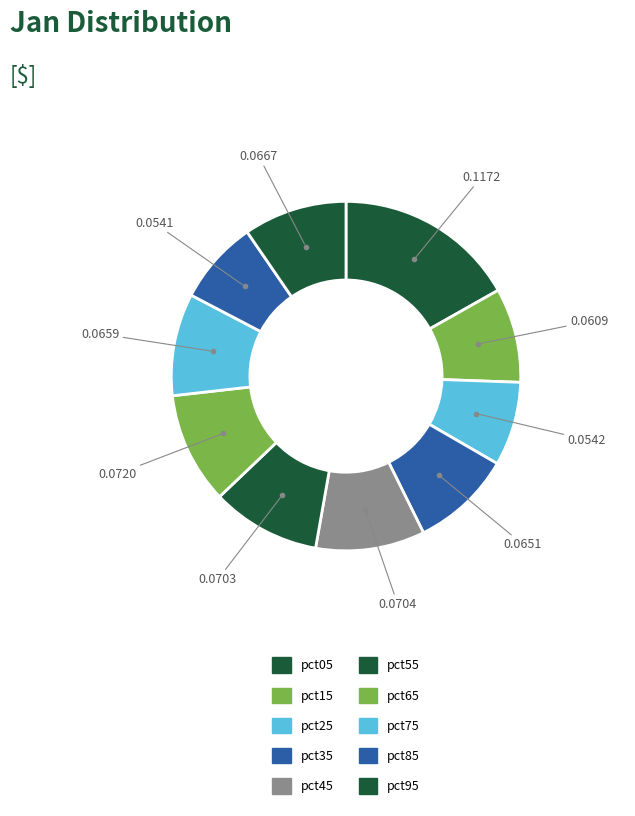

What percentage is NOT represented by pct15?

91.3%